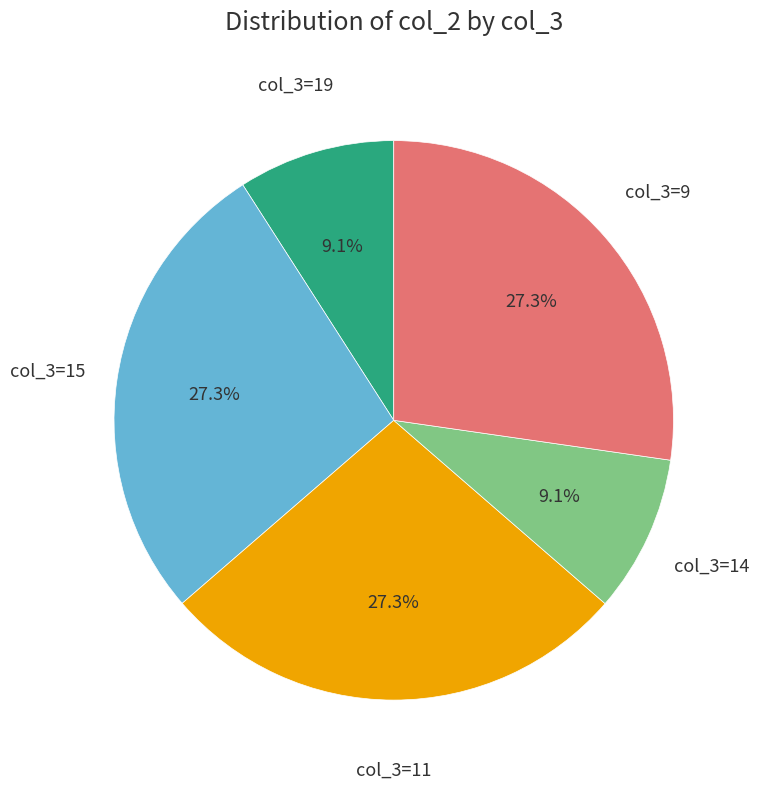

How many segments does this pie chart have?

5